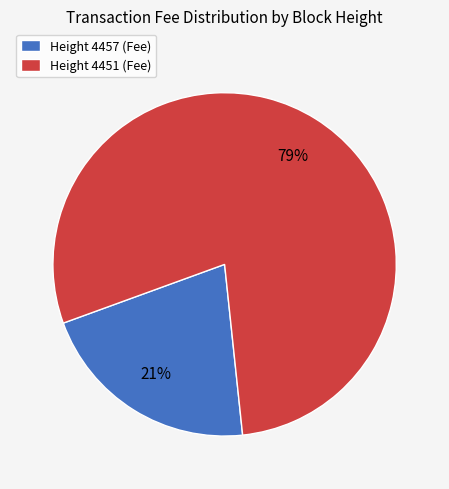

What is the largest slice in the pie chart?

Height 4451 (Fee)